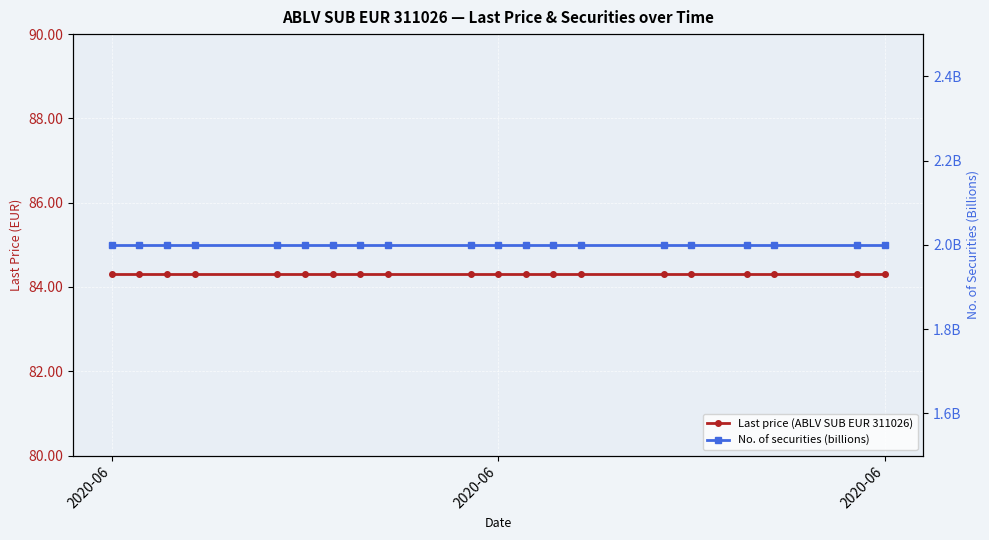

What is the highest value of the No. of securities (billions) series?

2.0